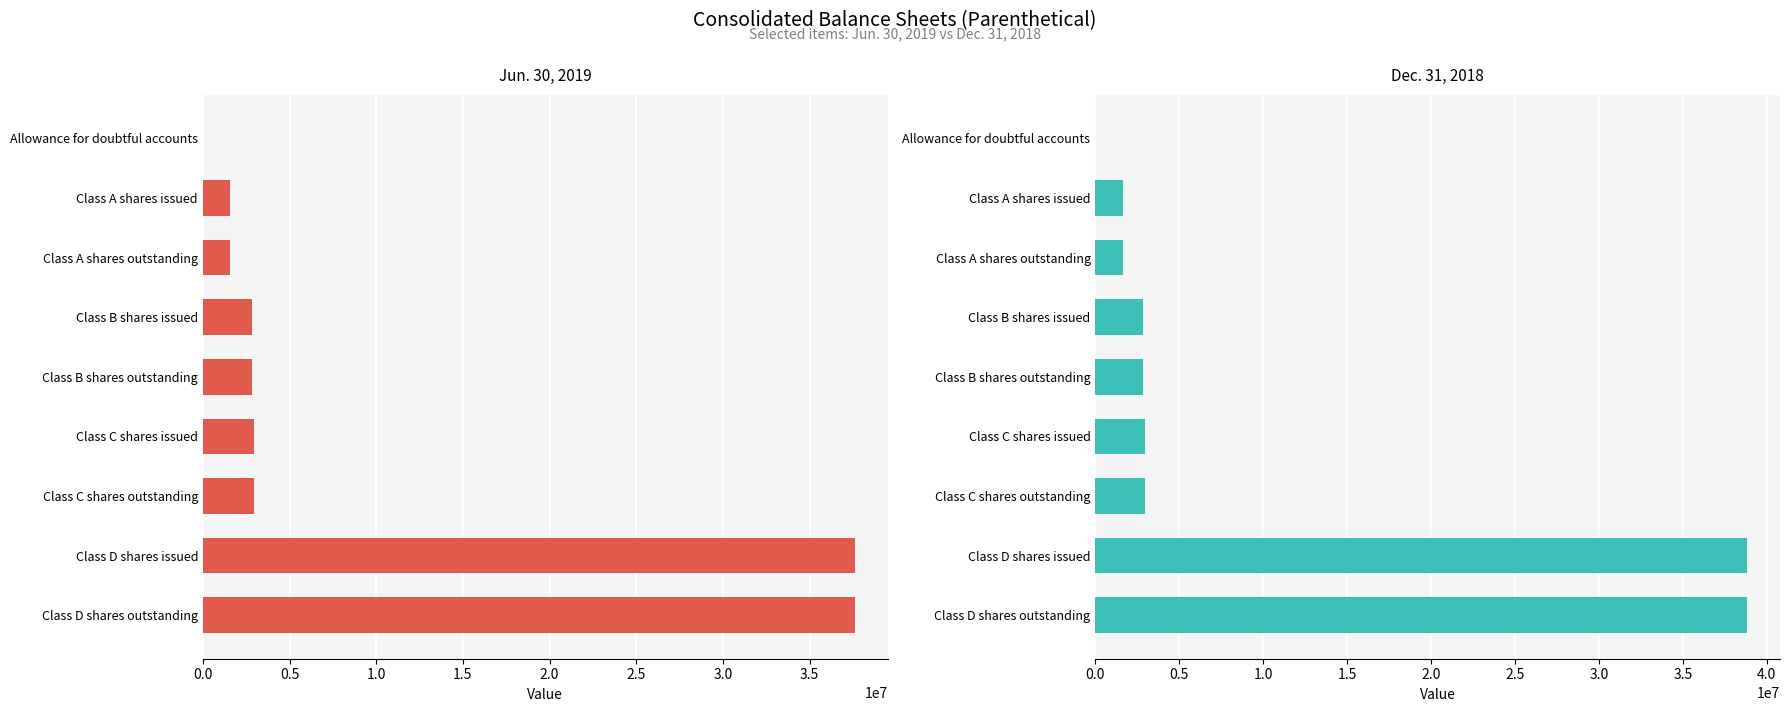

The Dec. 31, 2018 series shows 10333873 at 4.0. True or false?

False